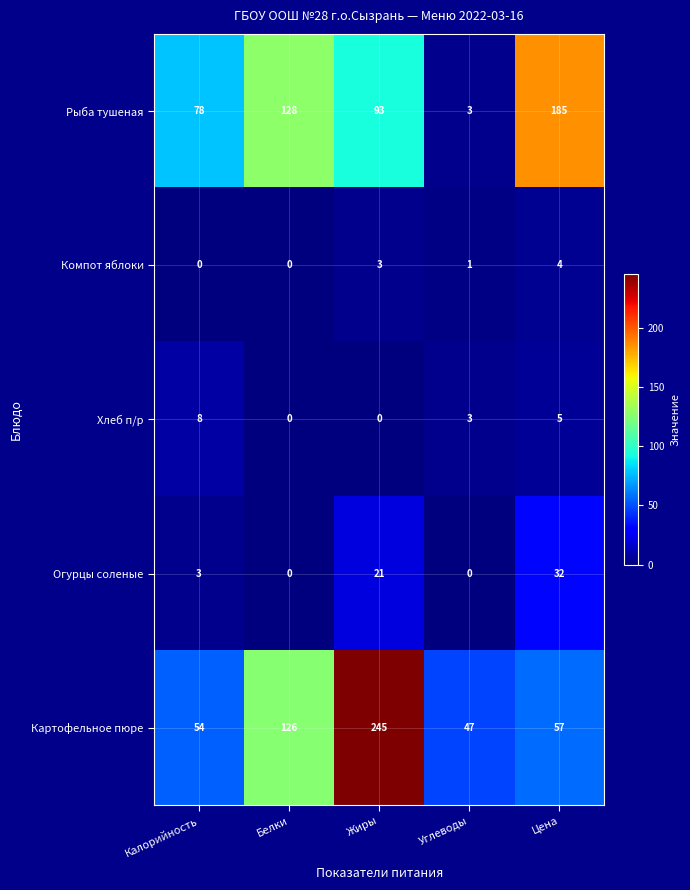

What is the total value across all series at Углеводы?

54